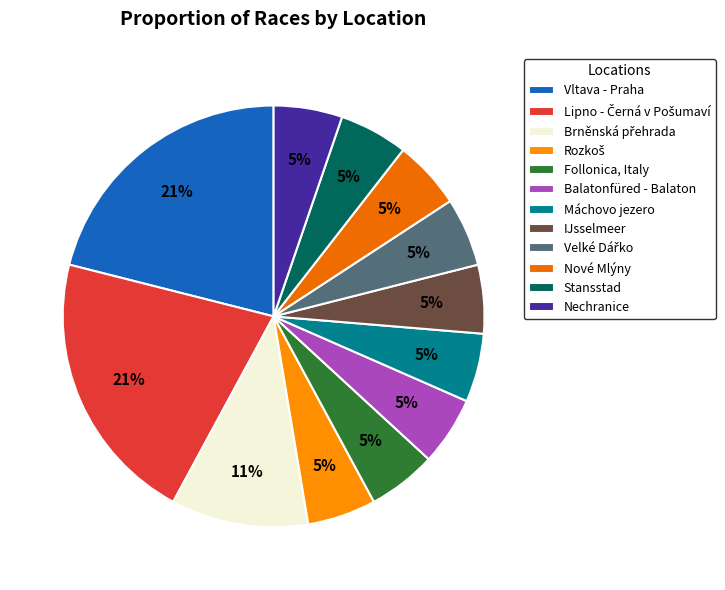

To the nearest percent, what is the average slice percentage?

8%